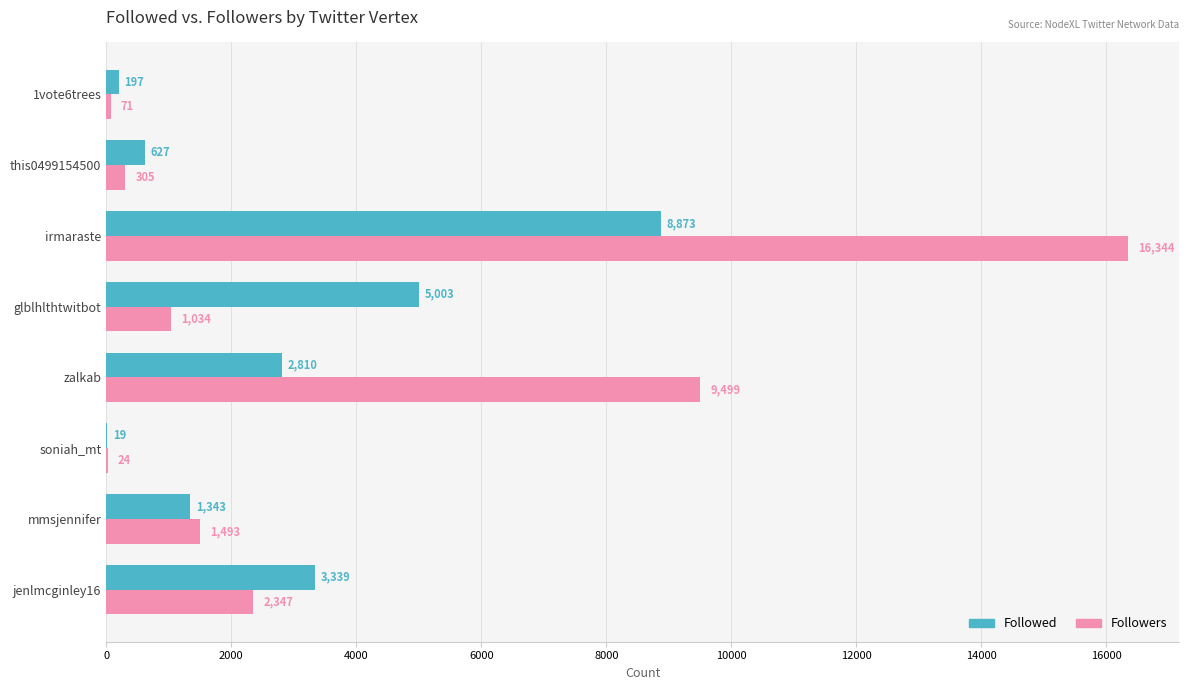

Which category has the highest value in the Followed series?

irmaraste